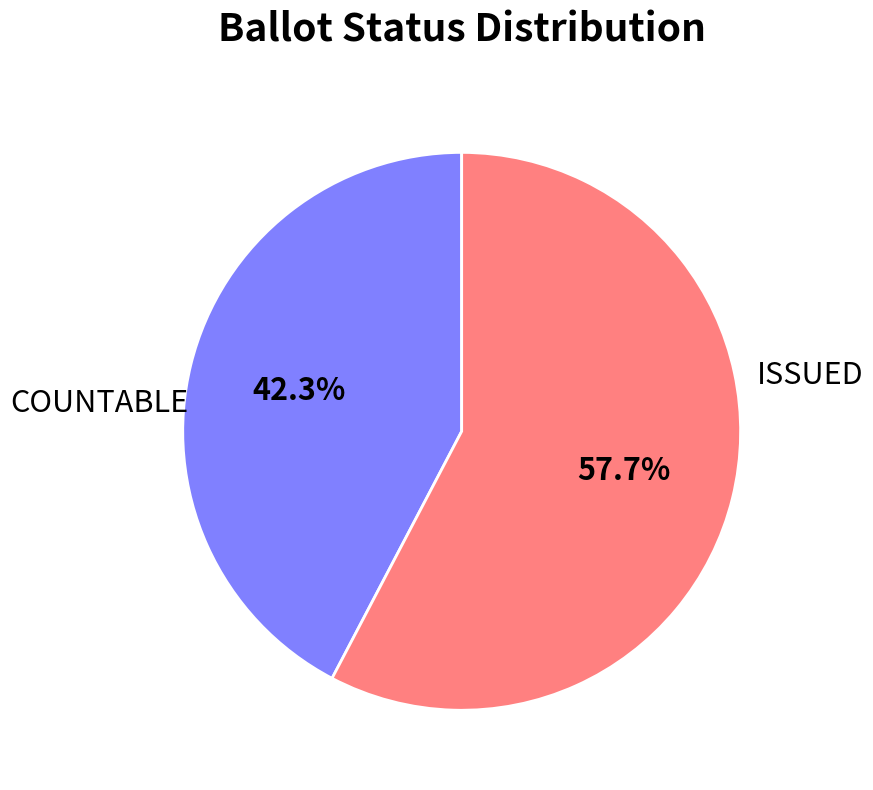

Is there a majority slice in this chart?

Yes